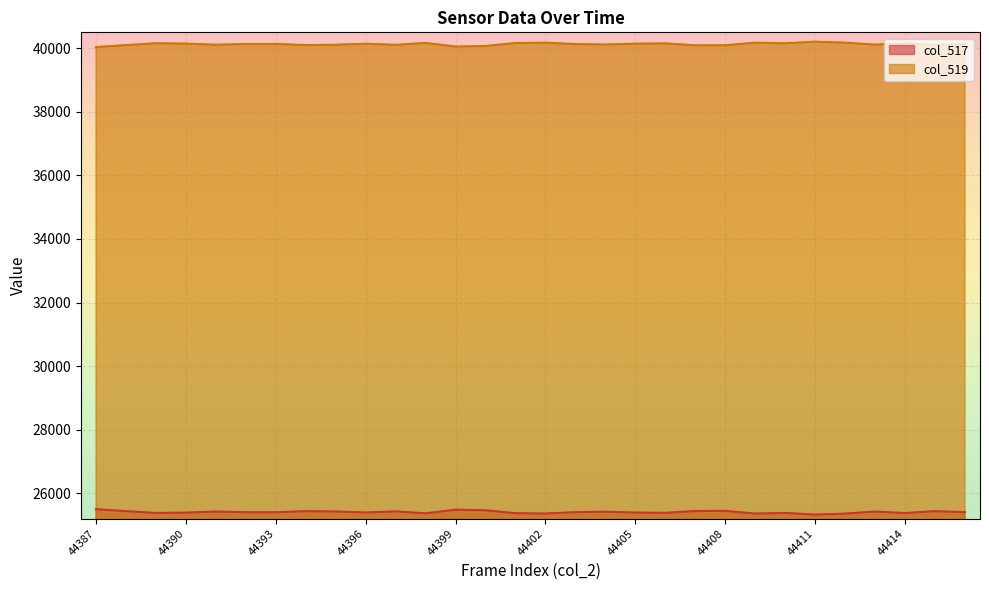

What is the spread (max minus min) of values at 44395?

14683